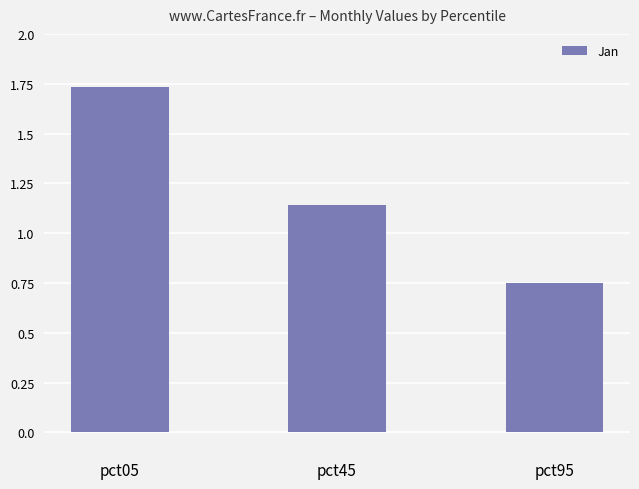

Where does the data first go above 1?

pct05